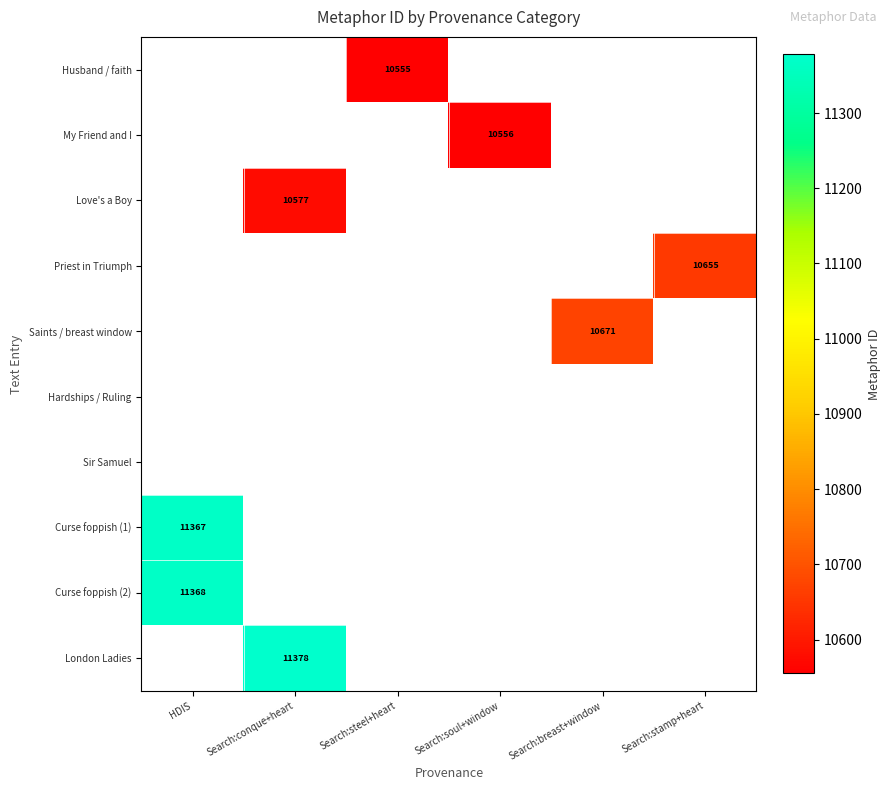

True or false: Husband / faith has a value of 10555 at Search:steel+heart.

True